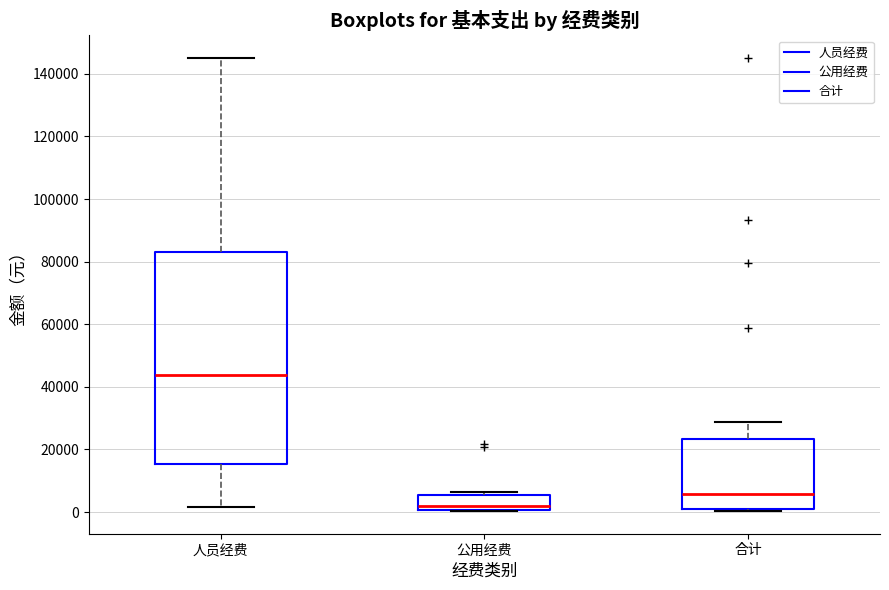

Where does the median line of the box for 公用经费 sit on the y-axis? The values are not printed on the chart, so give them approximately, as read against the axis.

2000